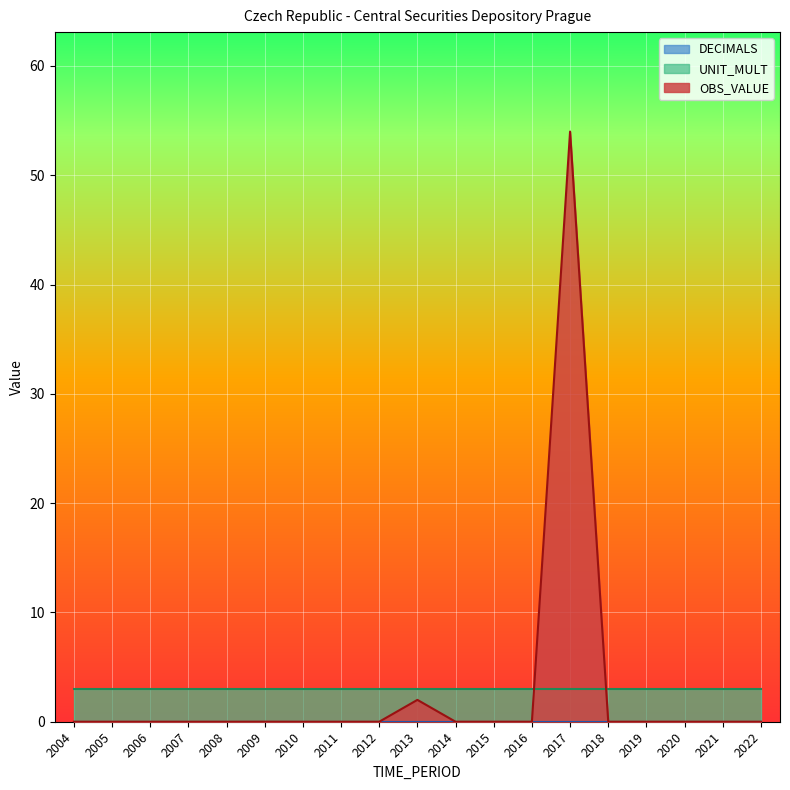

Which label corresponds to the smallest value in the chart?

2004